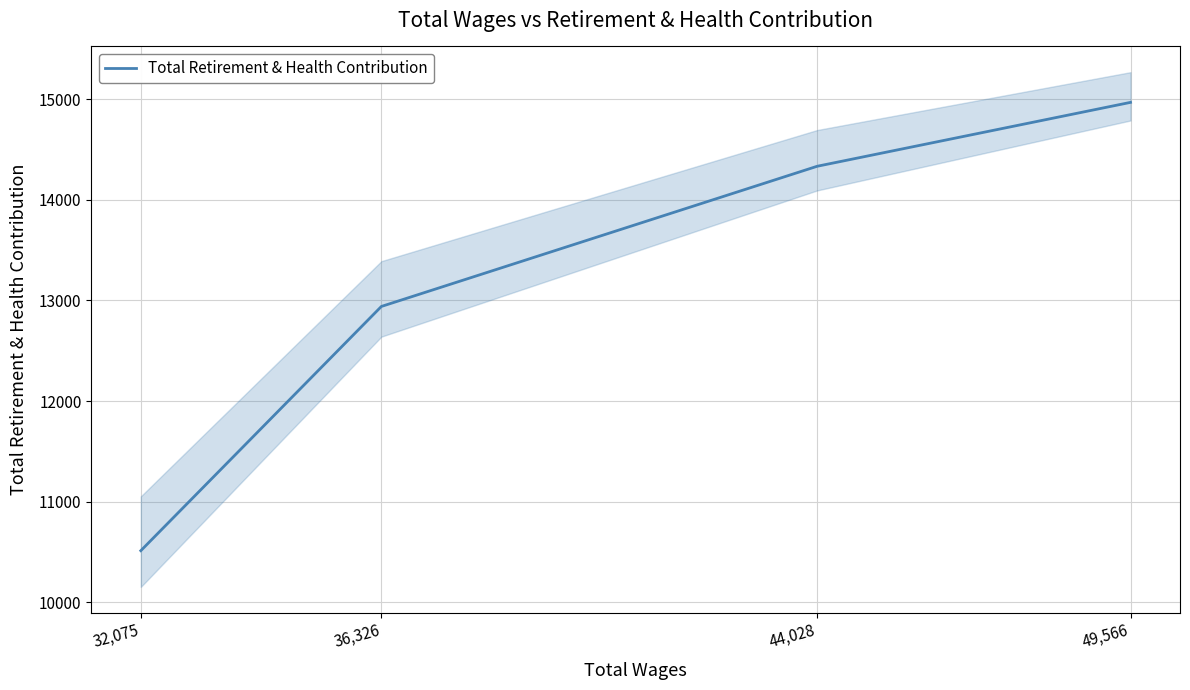

What is the smallest value displayed?

10513